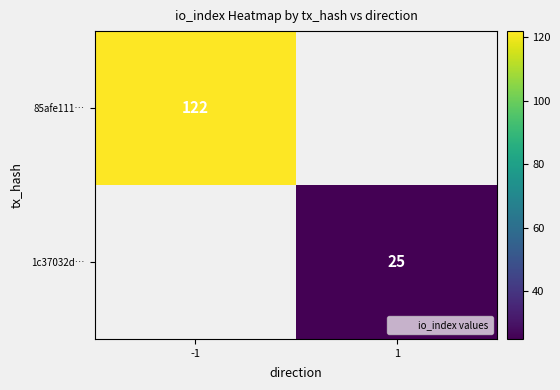

The value of 85afe111… at -1 is 66.1. True or false?

False